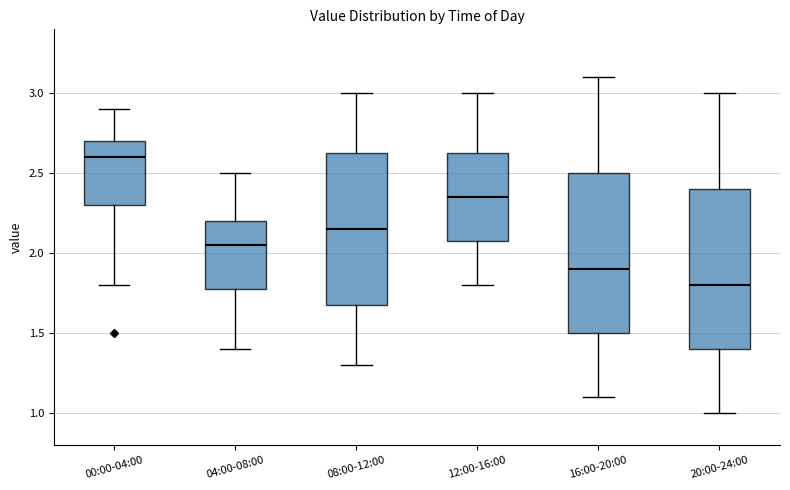

Reading left to right, transcribe this box plot: for each box, give where its median line is, the range the box spans, and where its two whiskers end, as read against the y-axis. The values are not printed on the chart, so give them approximately, as read against the axis.

00:00-04:00: median 2.60, box 2.30 to 2.70, whiskers 1.80 to 2.90
04:00-08:00: median 2.05, box 1.80 to 2.20, whiskers 1.40 to 2.50
08:00-12:00: median 2.15, box 1.70 to 2.65, whiskers 1.30 to 3.00
12:00-16:00: median 2.35, box 2.10 to 2.65, whiskers 1.80 to 3.00
16:00-20:00: median 1.90, box 1.50 to 2.50, whiskers 1.10 to 3.10
20:00-24:00: median 1.80, box 1.40 to 2.40, whiskers 1.00 to 3.00